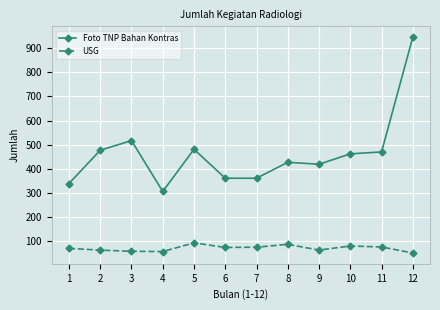

What is the minimum value for Foto TNP Bahan Kontras?

306